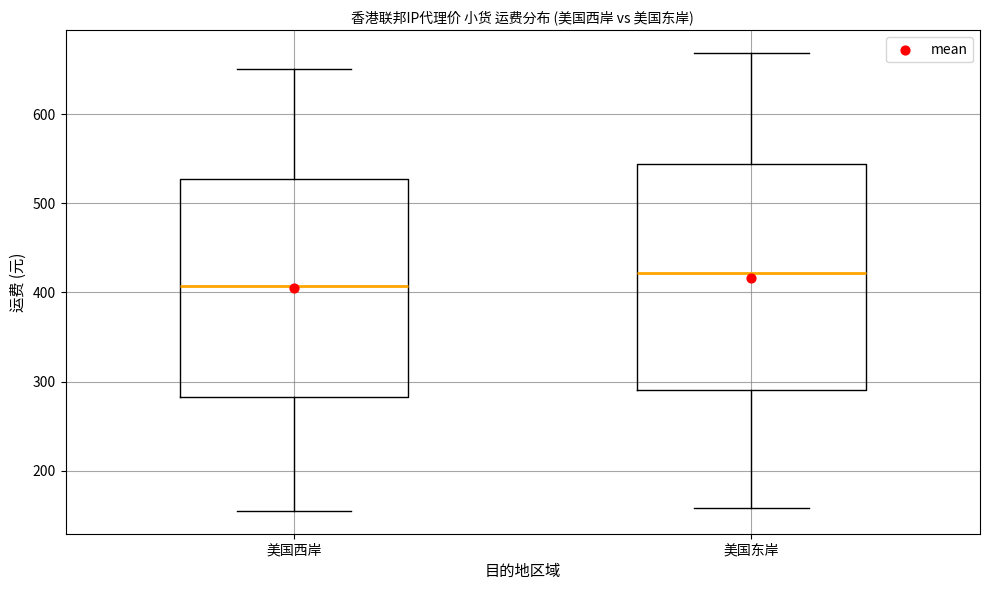

Reading left to right, read every box against the y-axis: the position of its median line, the range the box covers, and the ends of its whiskers. The values are not printed on the chart, so give them approximately, as read against the axis.

美国西岸: median 410, box 280 to 530, whiskers 160 to 650
美国东岸: median 420, box 290 to 540, whiskers 160 to 670